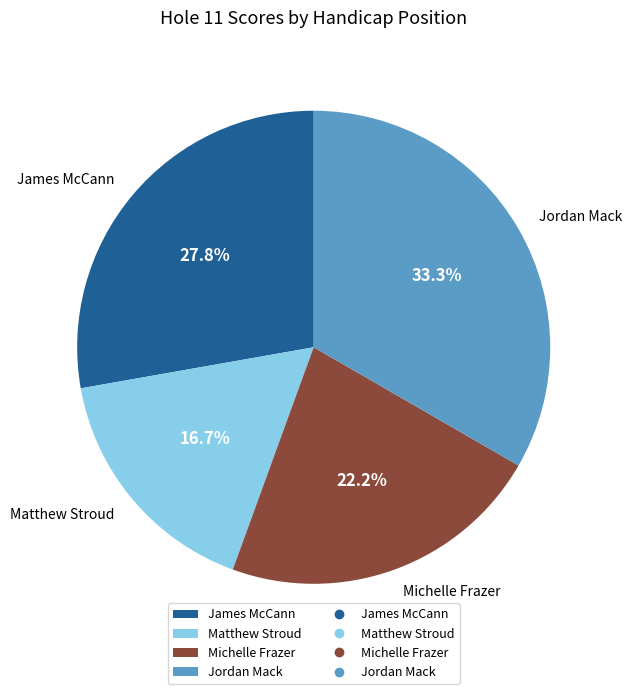

What is the total percentage of Michelle Frazer and Matthew Stroud?

38.9%